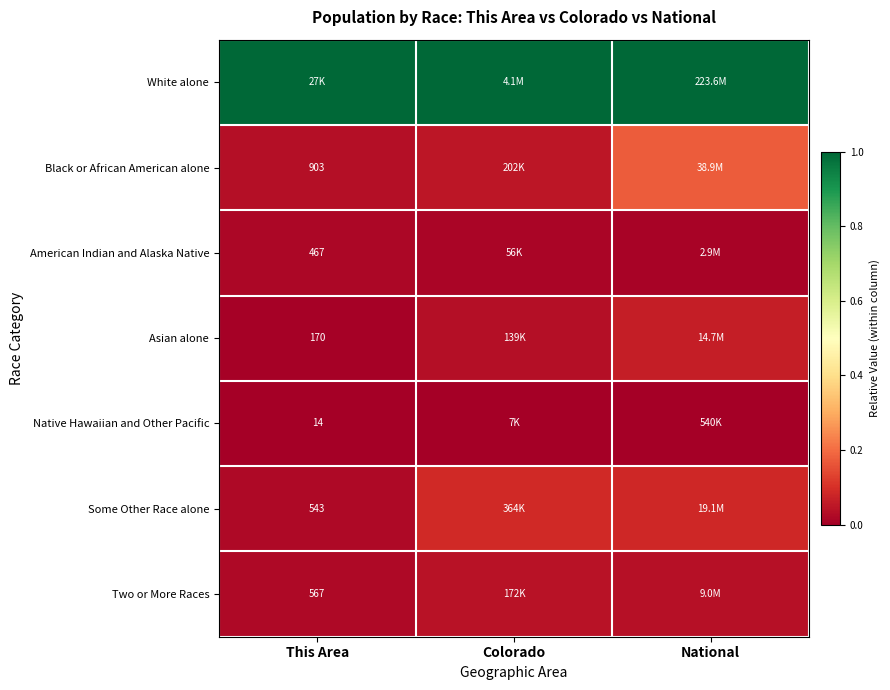

Which category has the highest value in the Black or African American alone series?

National